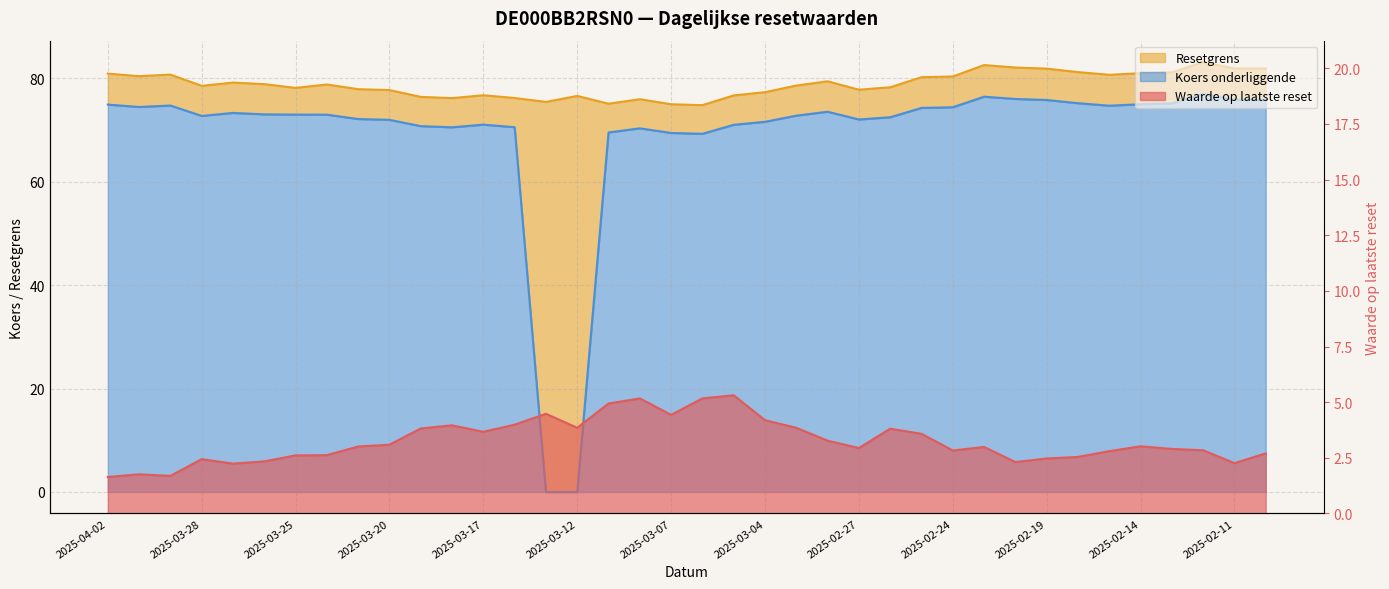

Is the value of Resetgrens at 2025-02-21 greater than the value of Waarde op laatste reset at 2025-03-05?

Yes